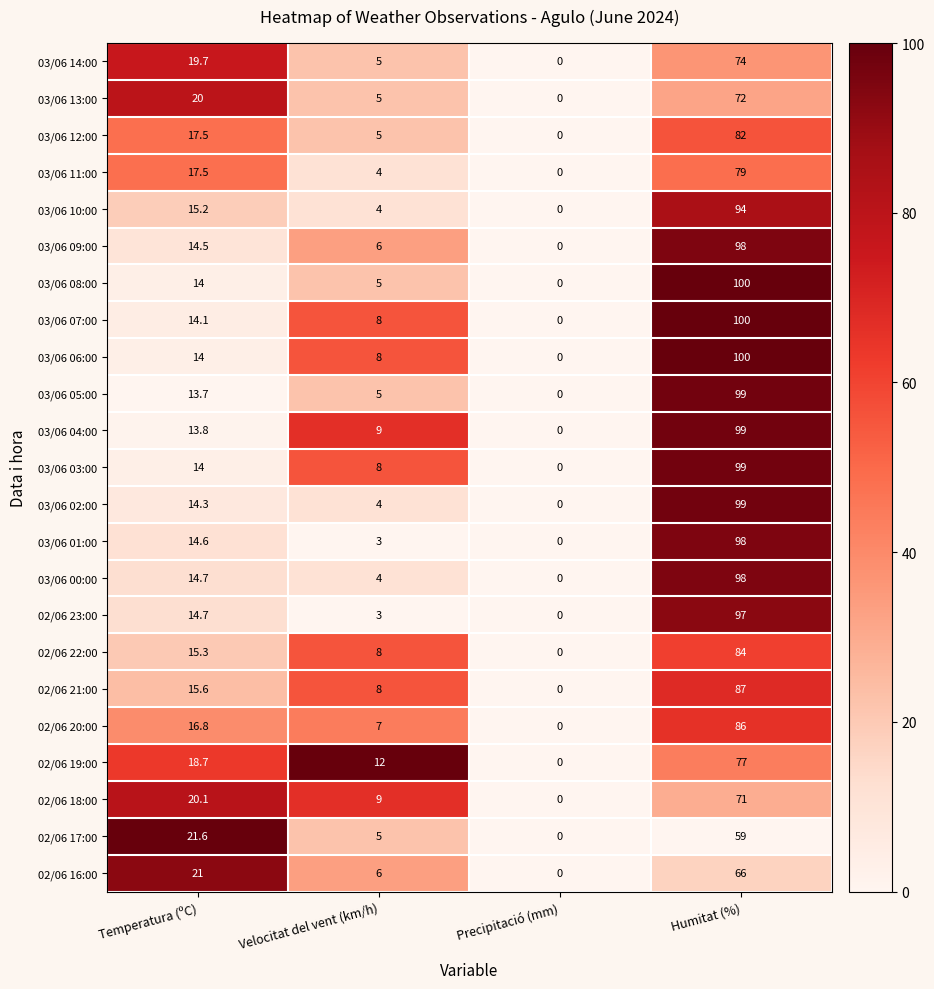

What is the sum of all 03/06 11:00 values?

100.5